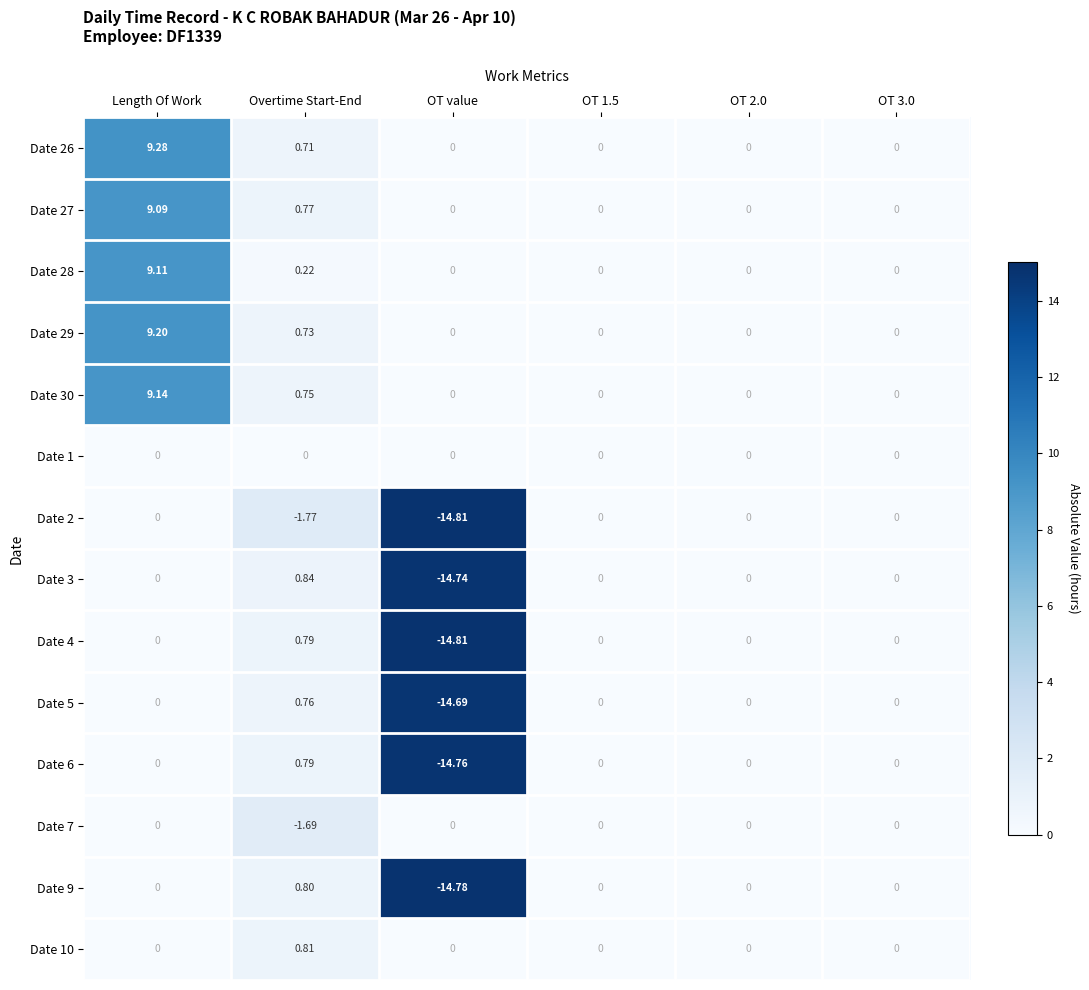

Which category has the lowest value in the Date 5 series?

OT value